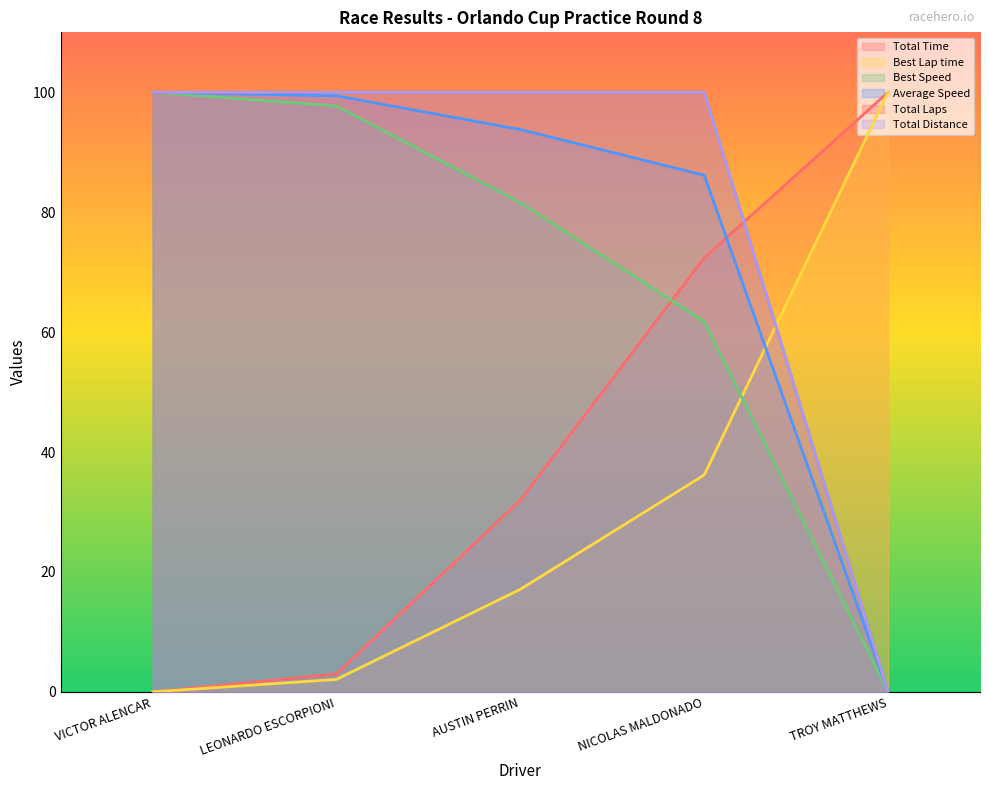

What is the sum of the Total Distance values at AUSTIN PERRIN and LEONARDO ESCORPIONI?

200.0